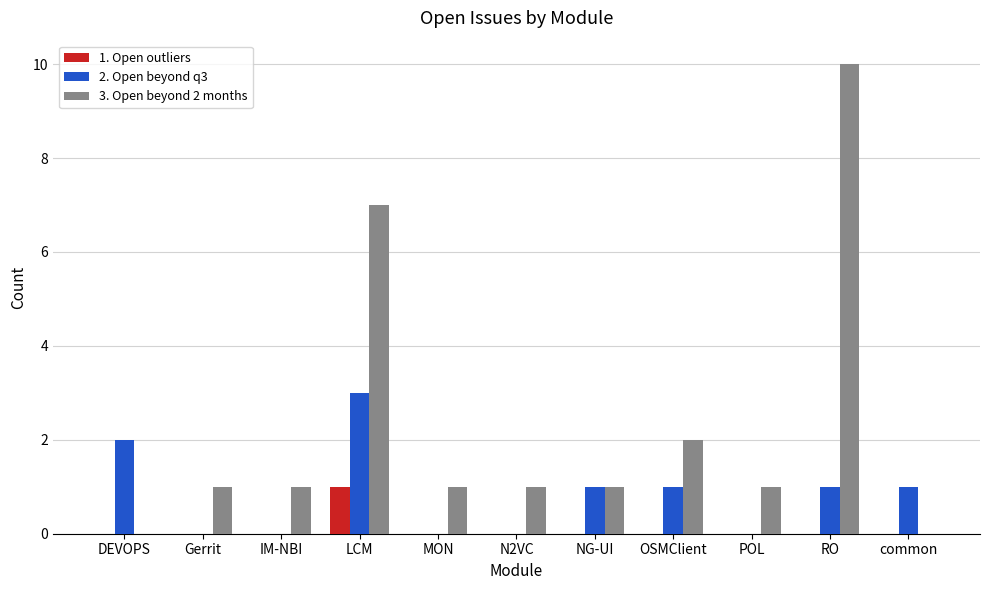

Reading left to right, what are all the values shown in this chart?

1. Open outliers: 0	0	0	1	0	0	0	0	0	0	0
2. Open beyond q3: 2	0	0	3	0	0	1	1	0	1	1
3. Open beyond 2 months: 0	1	1	7	1	1	1	2	1	10	0